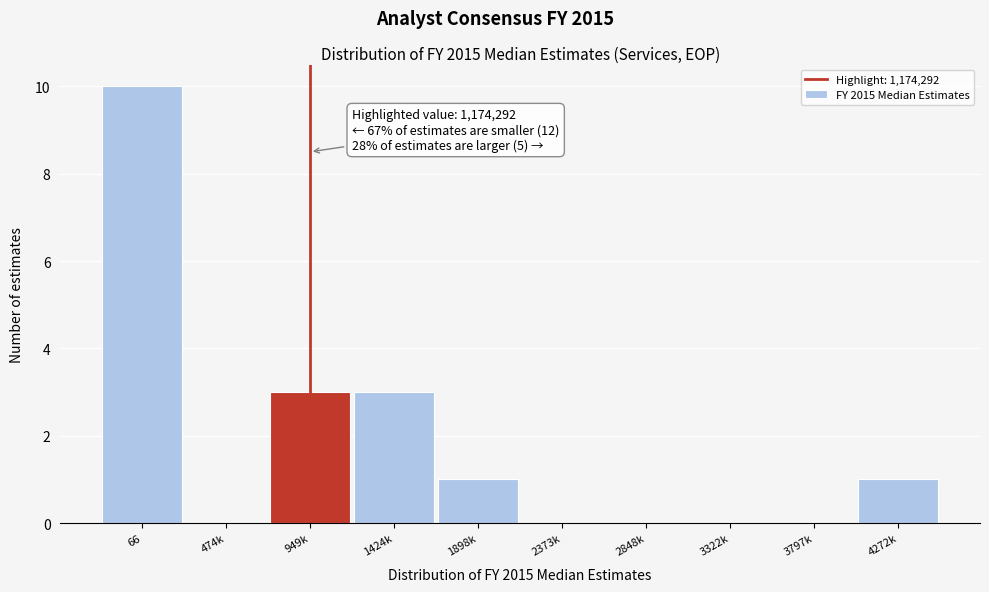

Reading right to left, what are all the values shown in this chart?

4272k=1	3797k=0	3322k=0	2848k=0	2373k=0	1898k=1	1424k=3	949k=3	474k=0	66=10